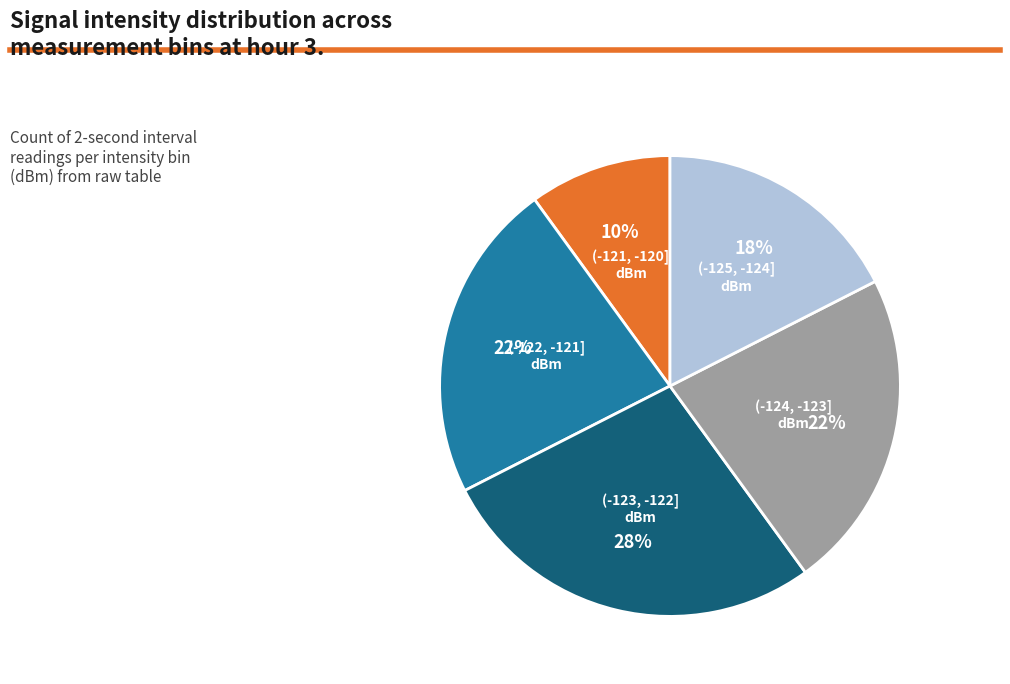

Is there any slice that represents more than half of the pie?

No